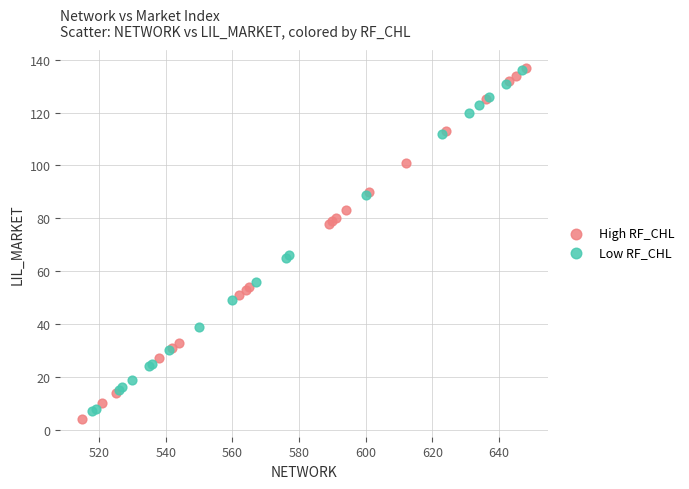

Which series has the widest spread of Y values?

High RF_CHL